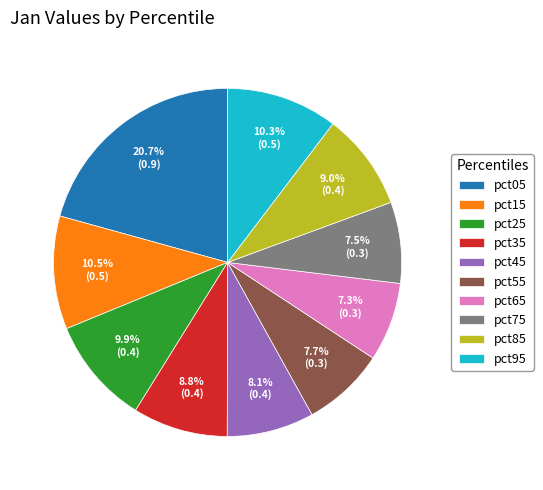

How many slices are in this pie chart?

10